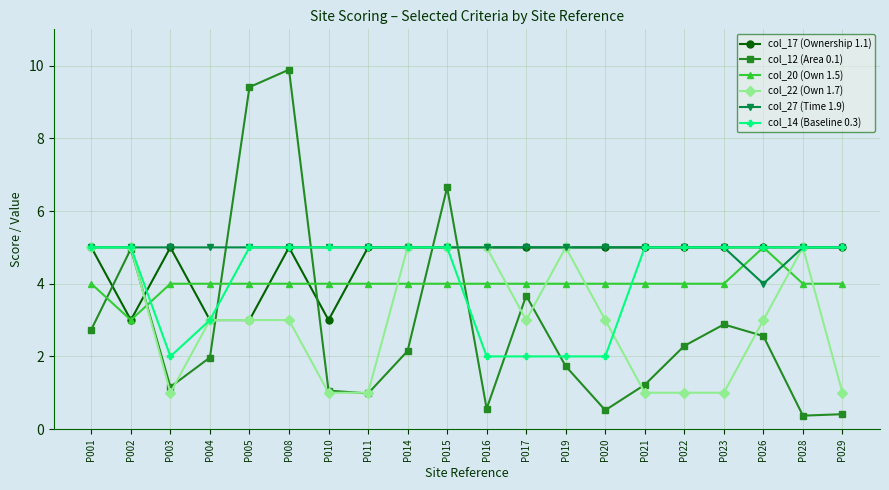

Where do col_12 (Area 0.1) and col_20 (Own 1.5) first cross each other?

P001 and P002